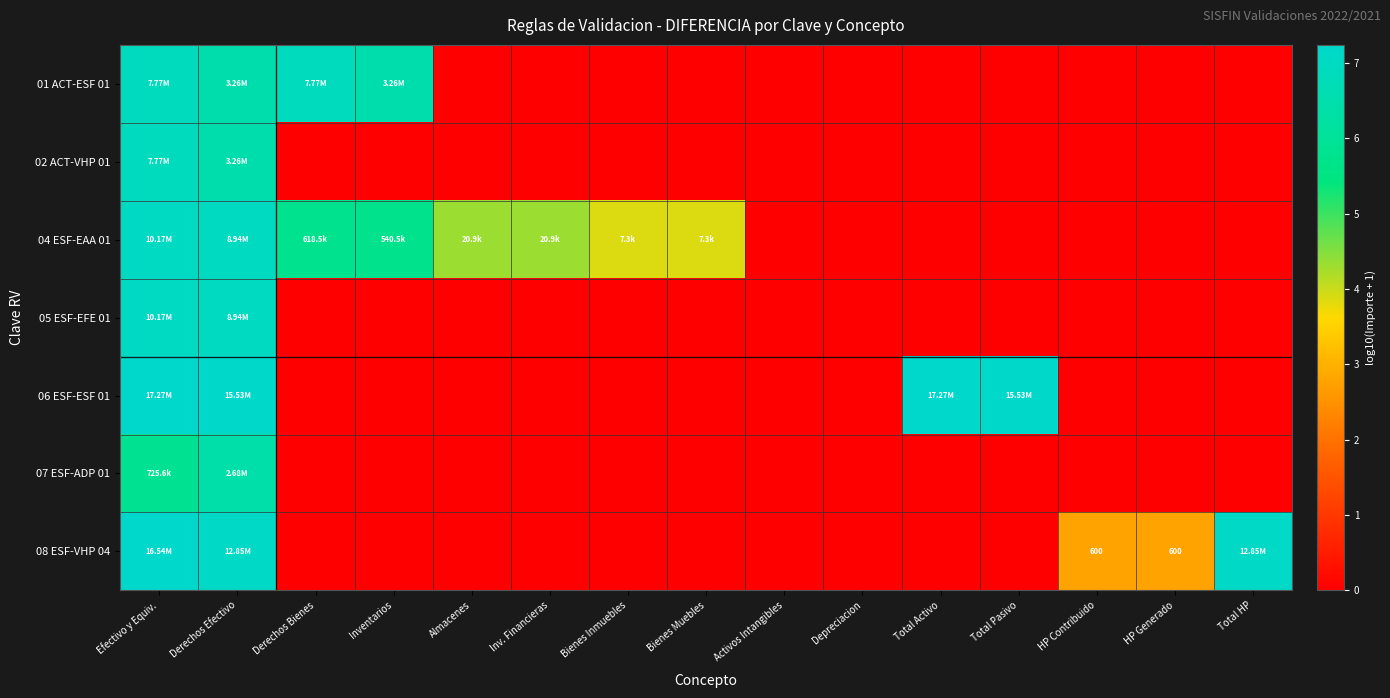

Between Derechos Bienes and Total HP, which is larger?

Derechos Bienes